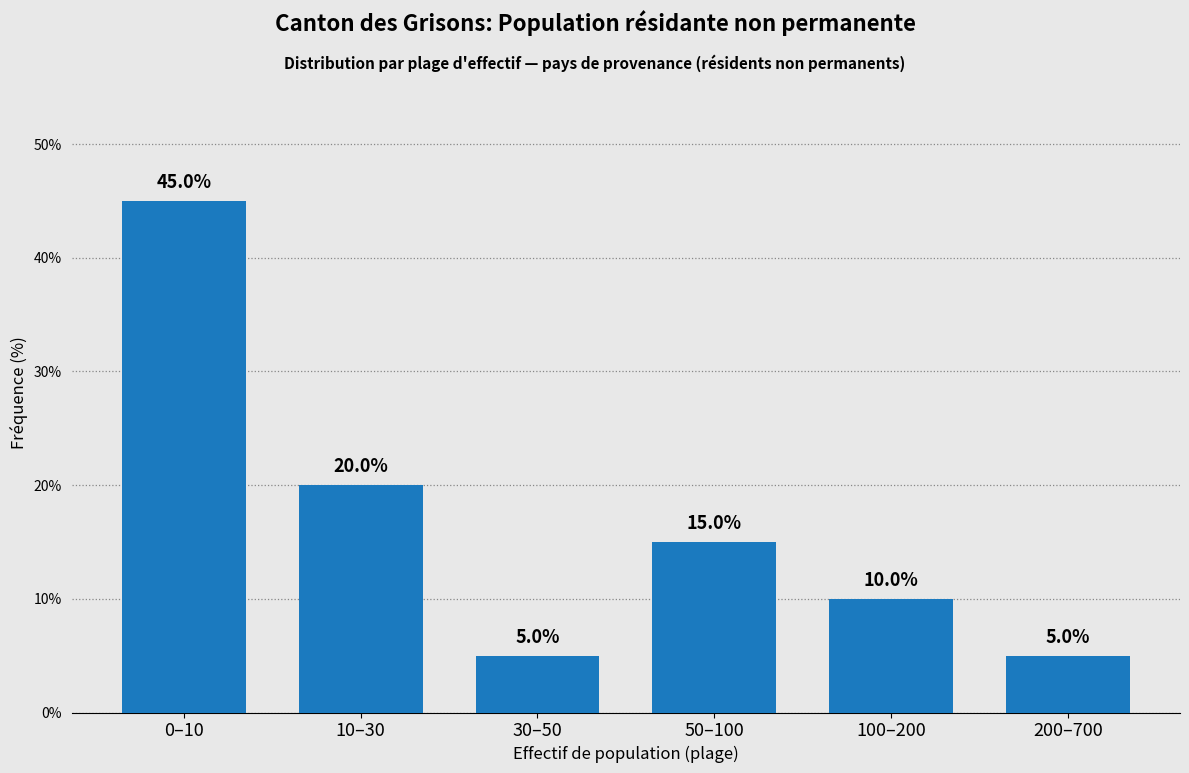

Reading left to right, transcribe all the data shown in this chart.

45	20	5	15	10	5